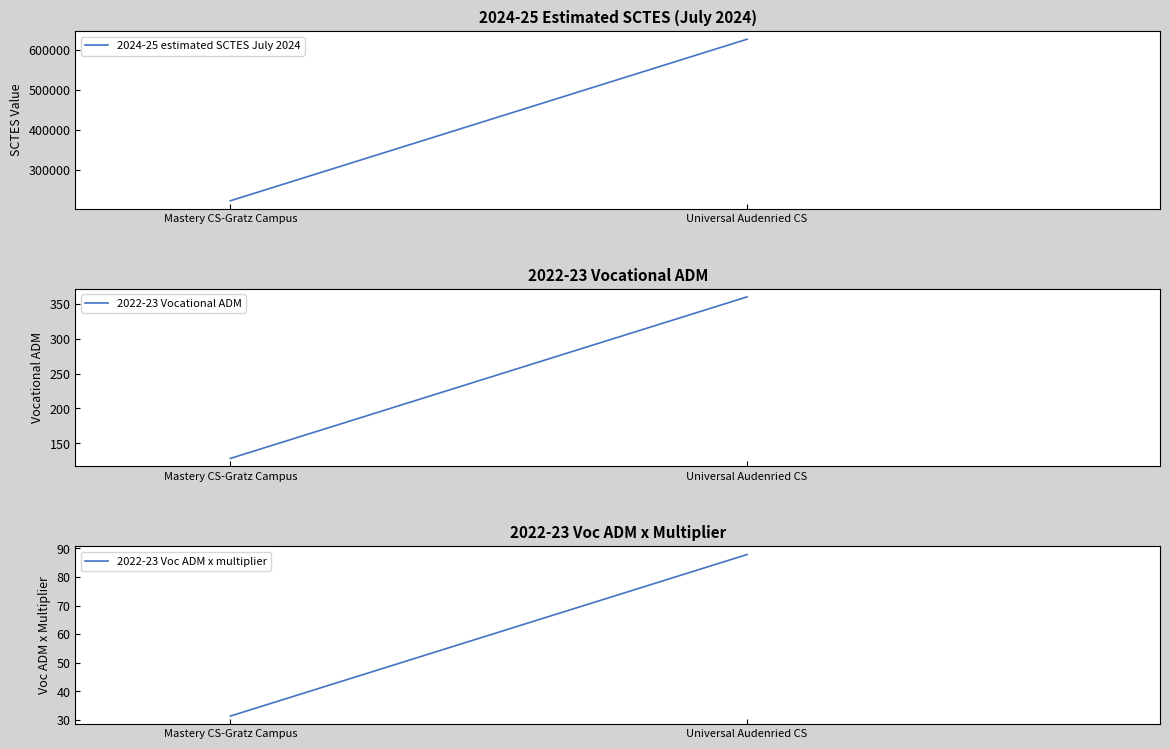

How many categories are shown in the chart?

2